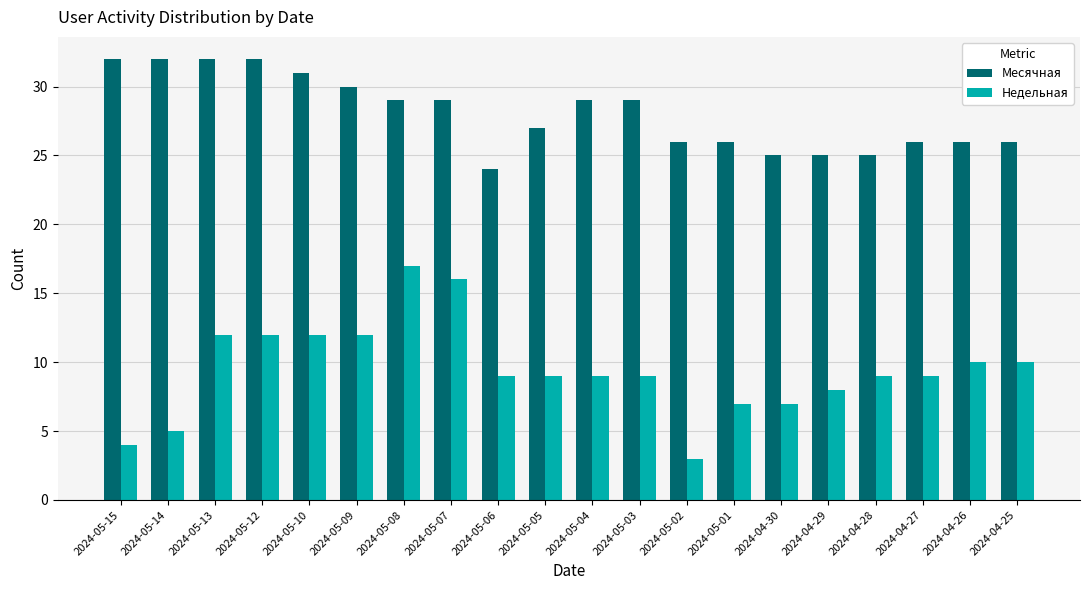

Which series has the largest range (max minus min)?

Недельная